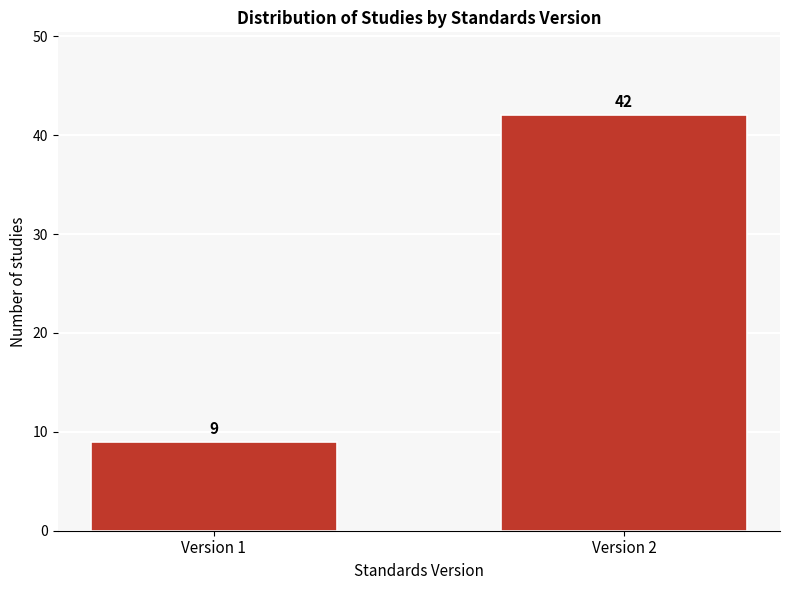

Reading left to right, transcribe all the data shown in this chart.

Version 1=9	Version 2=42